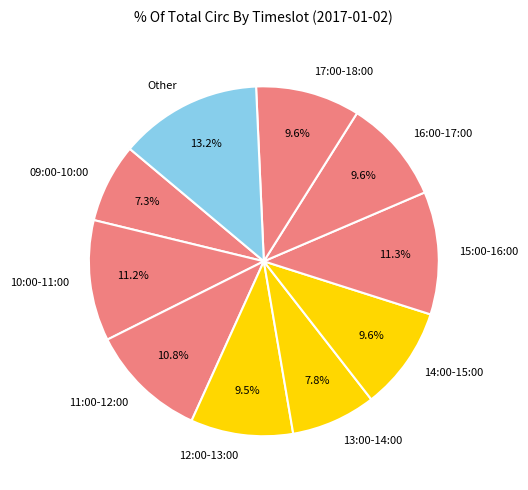

Is 15:00-16:00 the majority of the pie?

No